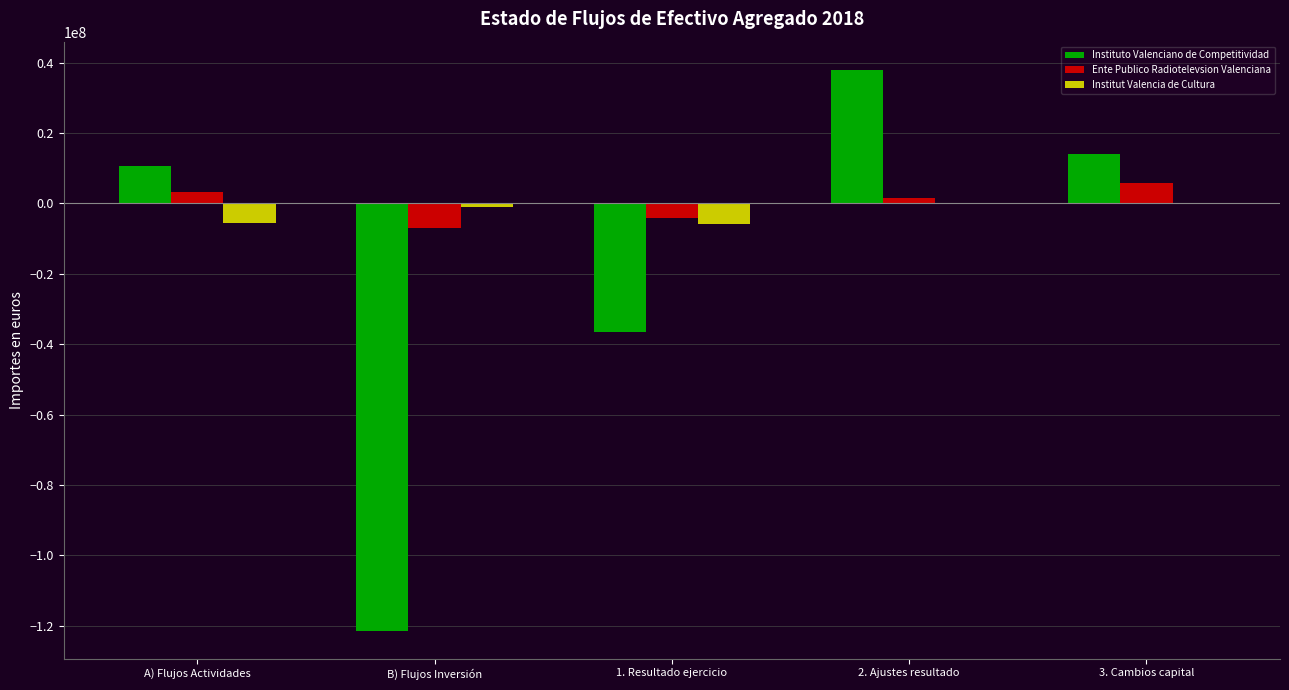

What is the greatest value displayed?

37973358.2